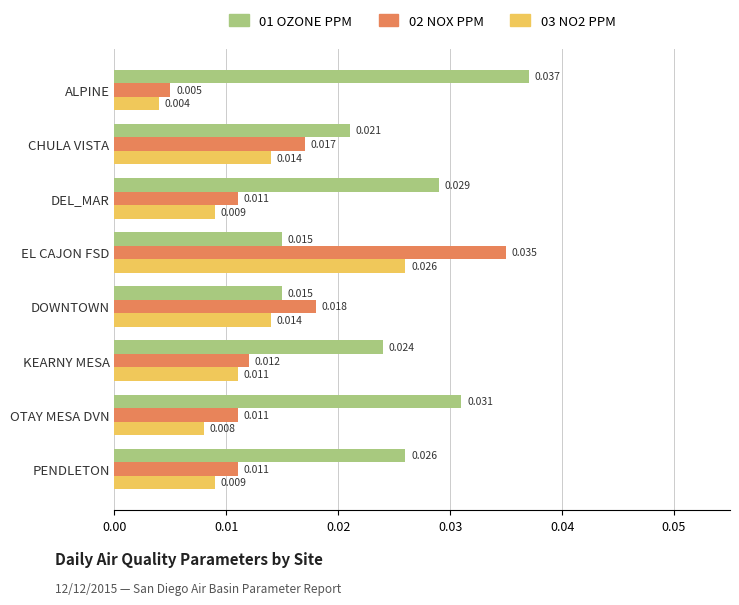

Where is 02 NOX PPM nearest to the value 0?

ALPINE